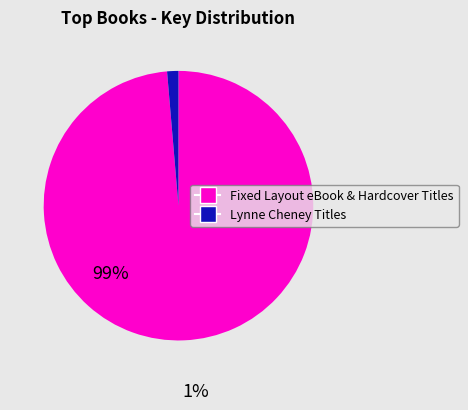

Does any single category account for the majority?

Yes